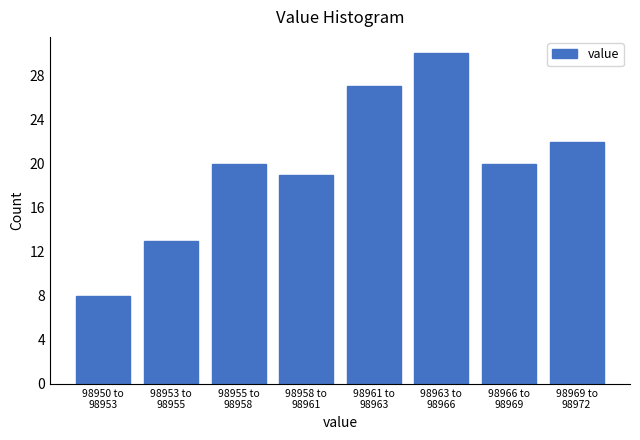

Reading right to left, extract all data points from this chart.

22	20	30	27	19	20	13	8